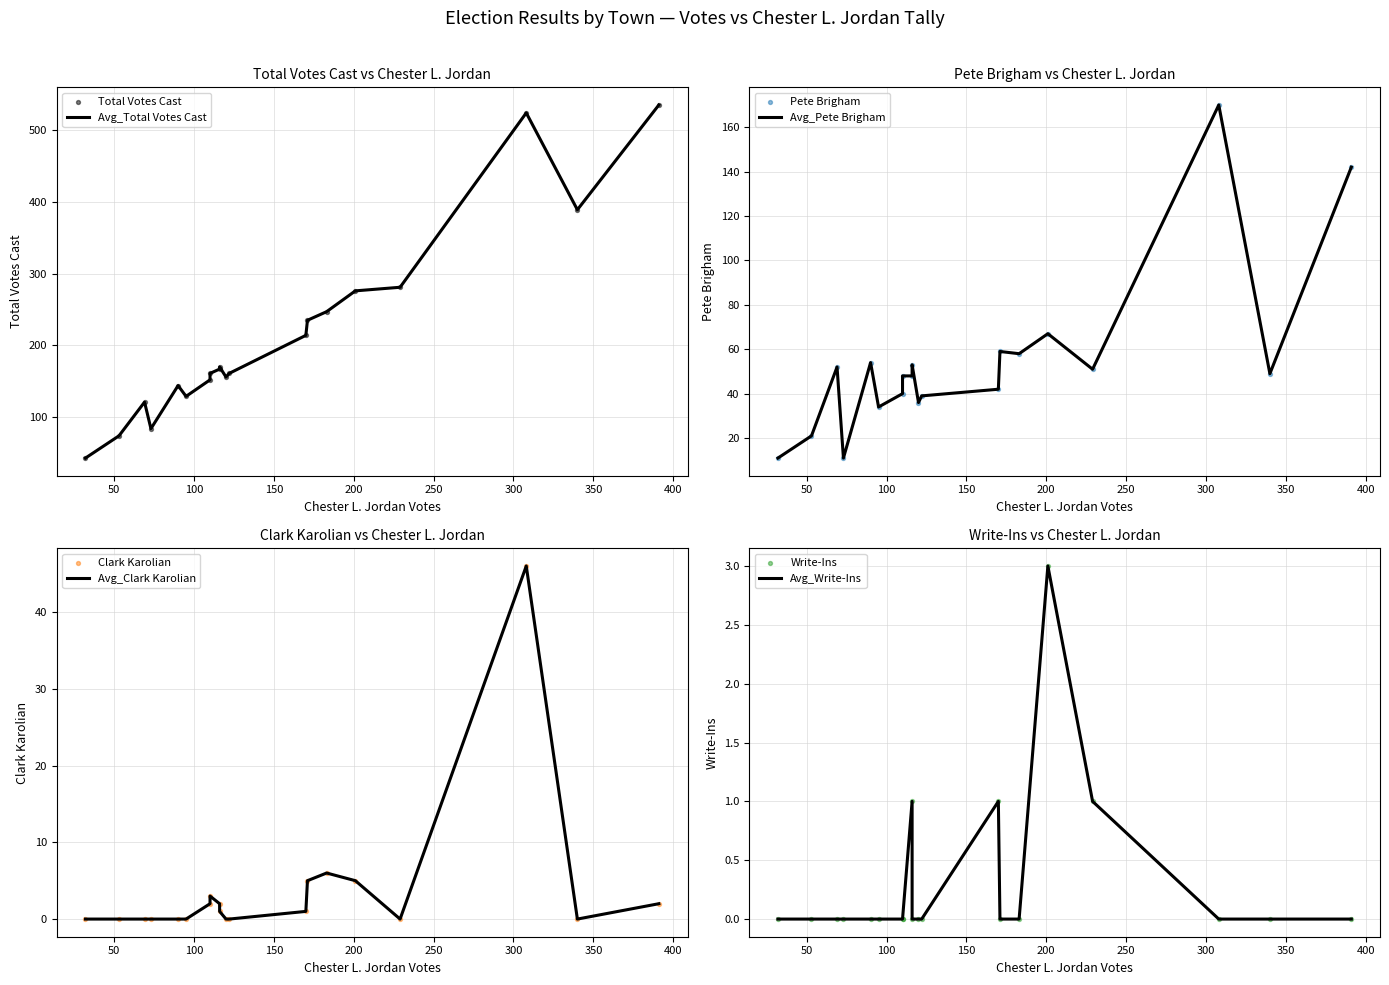

Is the value of Total Votes Cast at Boscawen greater than the value of Clark Karolian at Loudon?

Yes